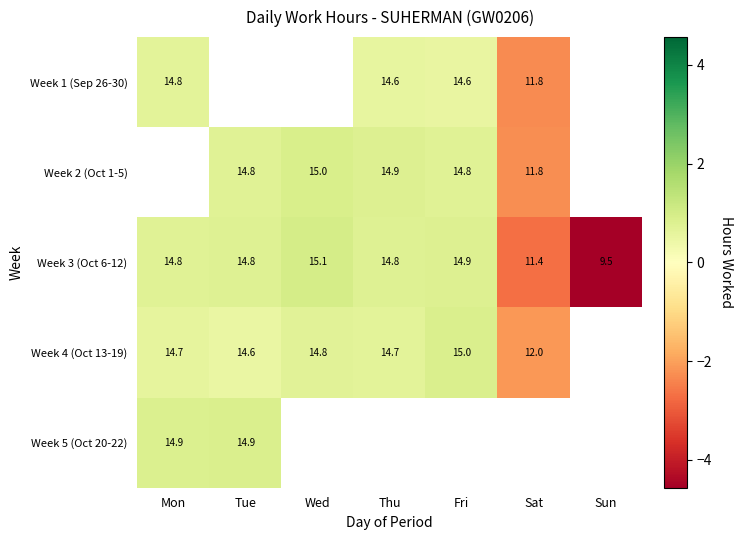

Where does the Week 3 (Oct 6-12) series first go above 14?

Mon